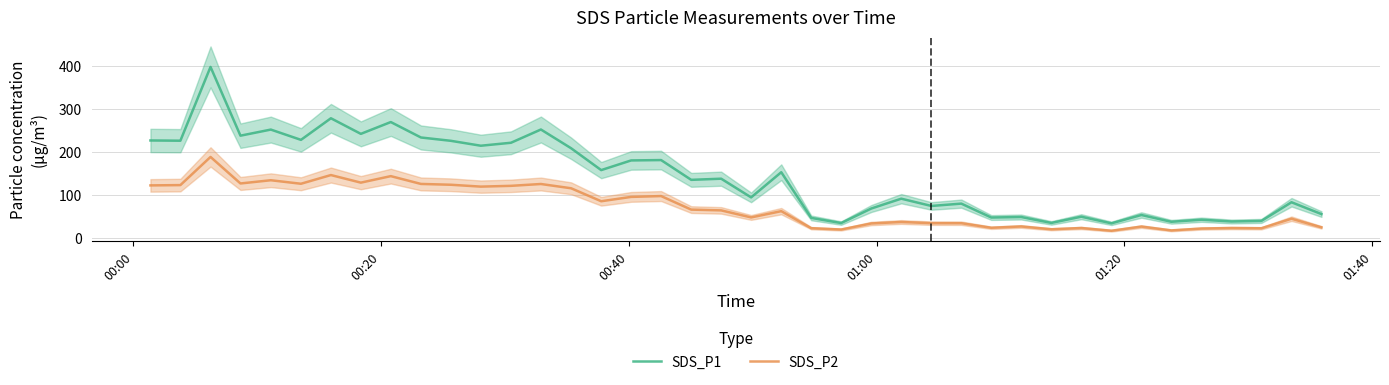

What is the average value of the SDS_P1 series?

142.3